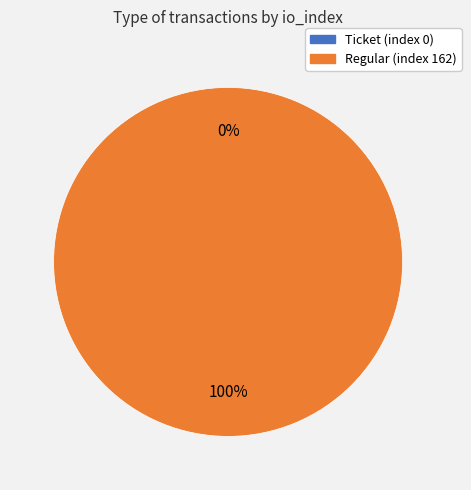

How many segments does this pie chart have?

2